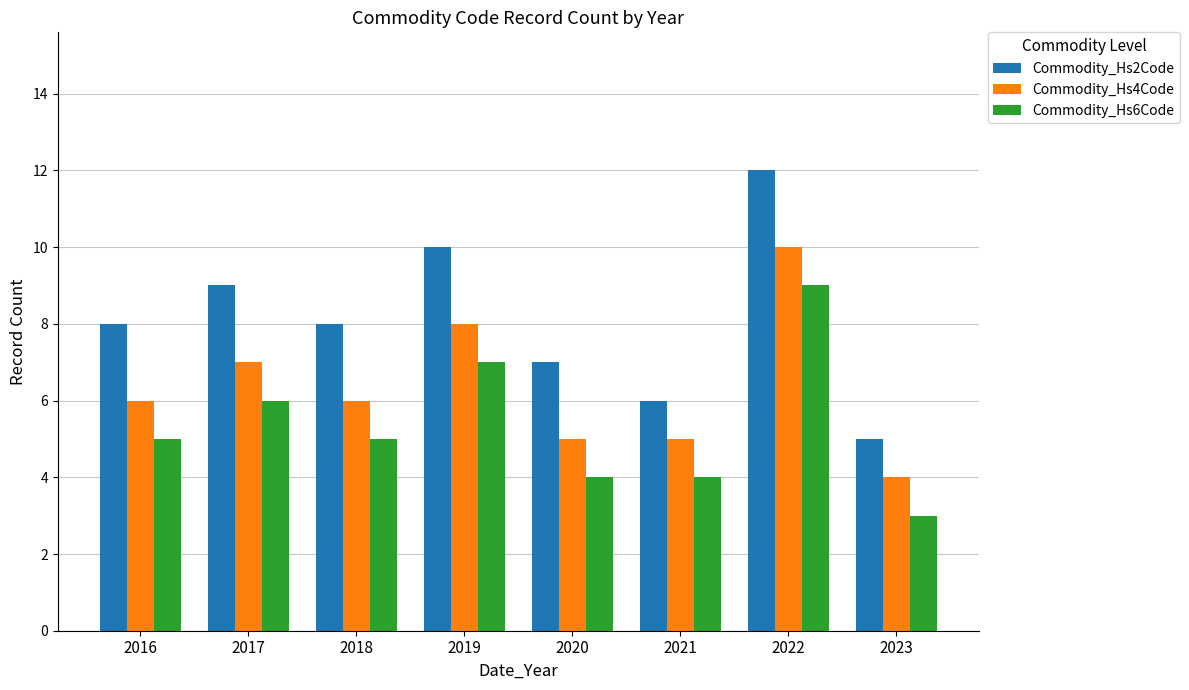

What is the smallest value displayed?

3